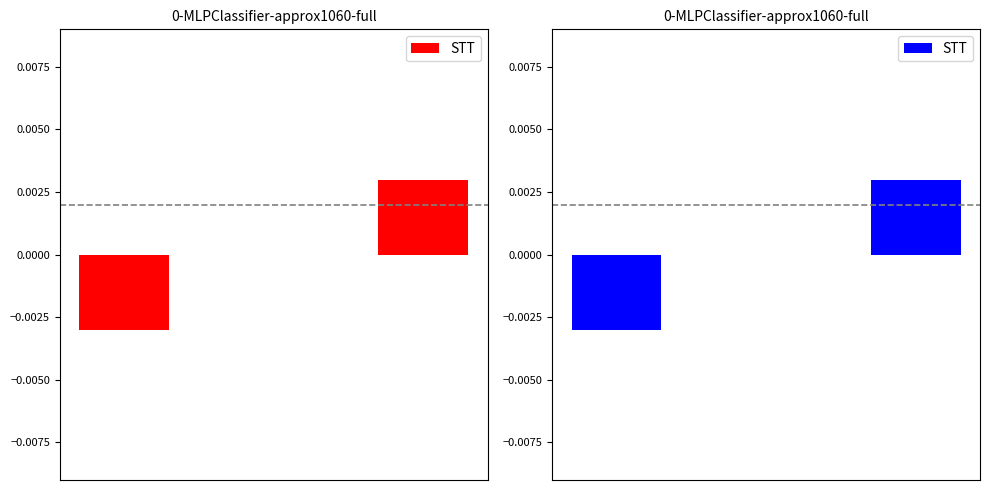

Count the values in the range 0 to 1.

2